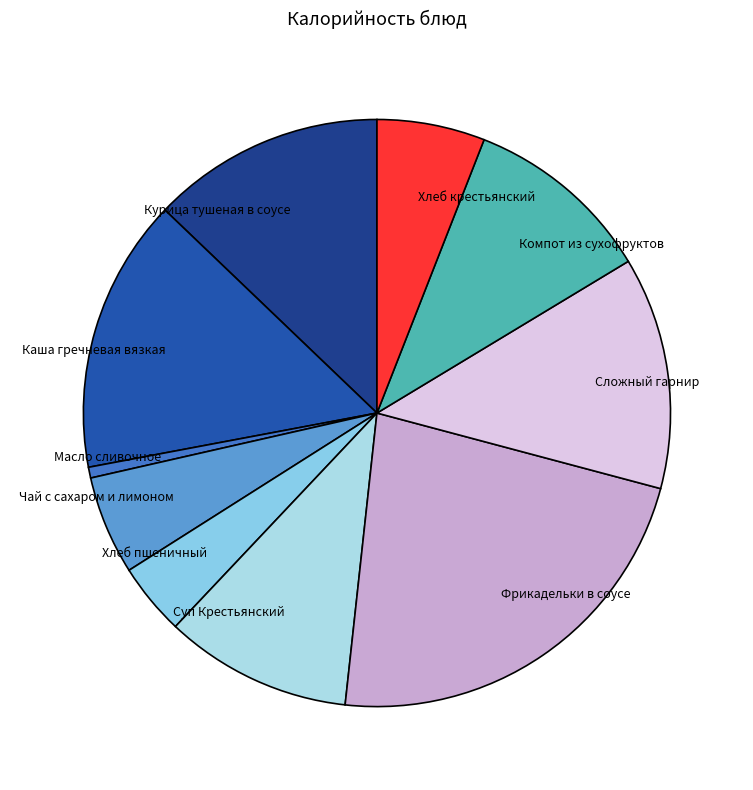

Does Суп Крестьянский represent more than half of the total?

No